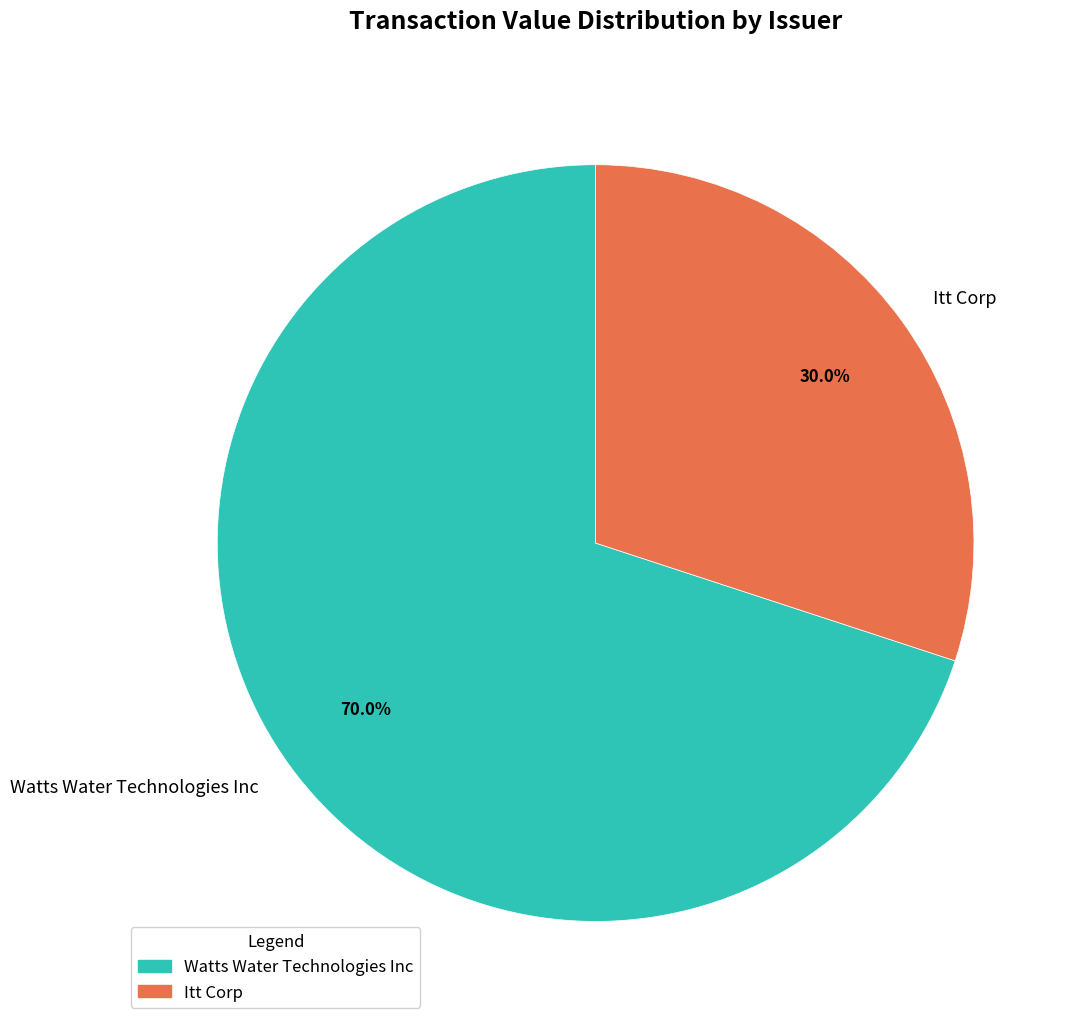

What portion of the pie excludes Watts Water Technologies Inc?

30.0%